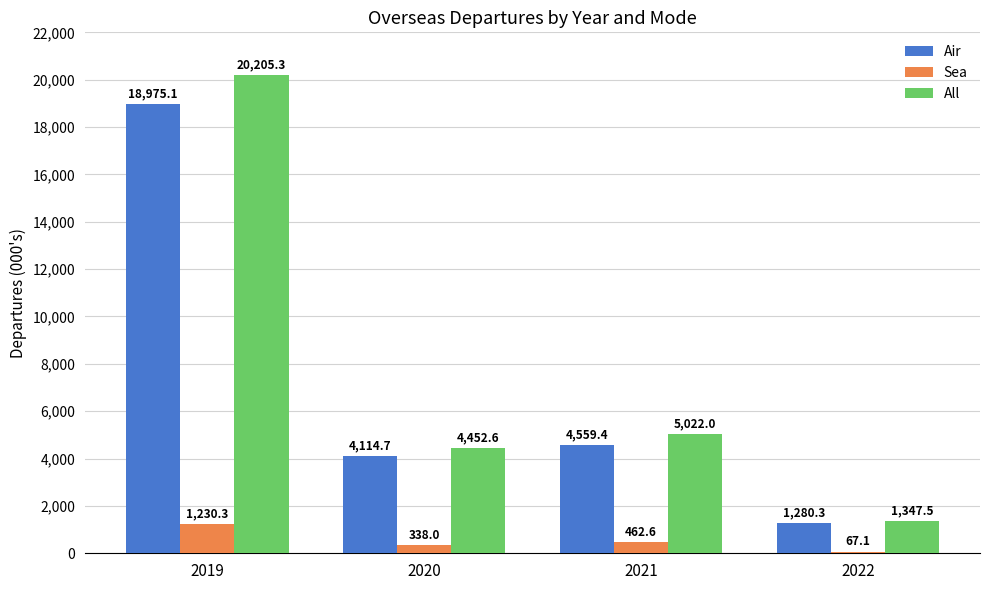

Reading left to right, extract all data points from this chart.

Air: 2019=18975.1	2020=4114.7	2021=4559.4	2022=1280.3
Sea: 2019=1230.3	2020=338.0	2021=462.6	2022=67.1
All: 2019=20205.3	2020=4452.6	2021=5022.0	2022=1347.5